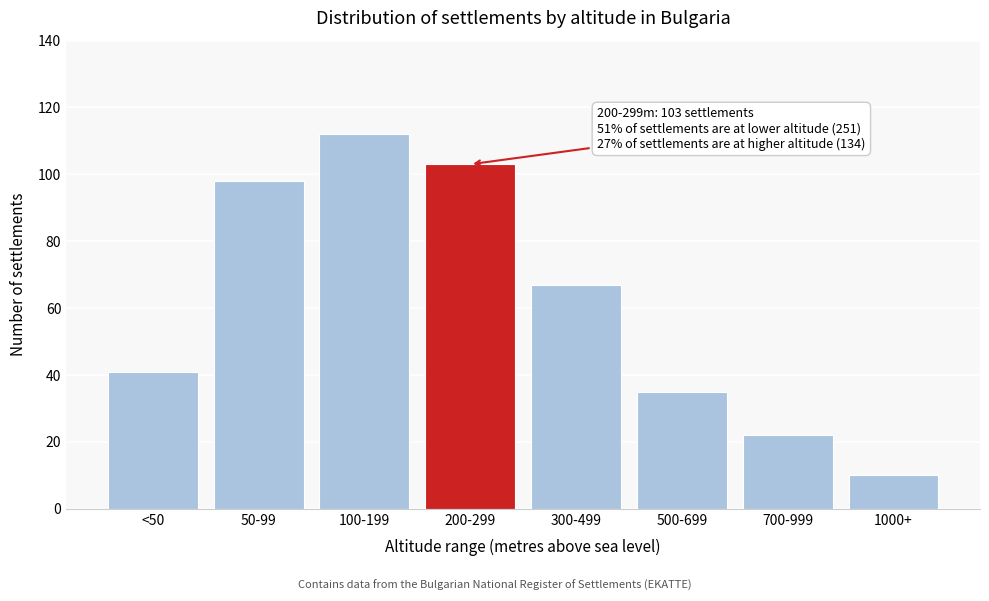

Reading left to right, transcribe all the data shown in this chart.

41	98	112	103	67	35	22	10